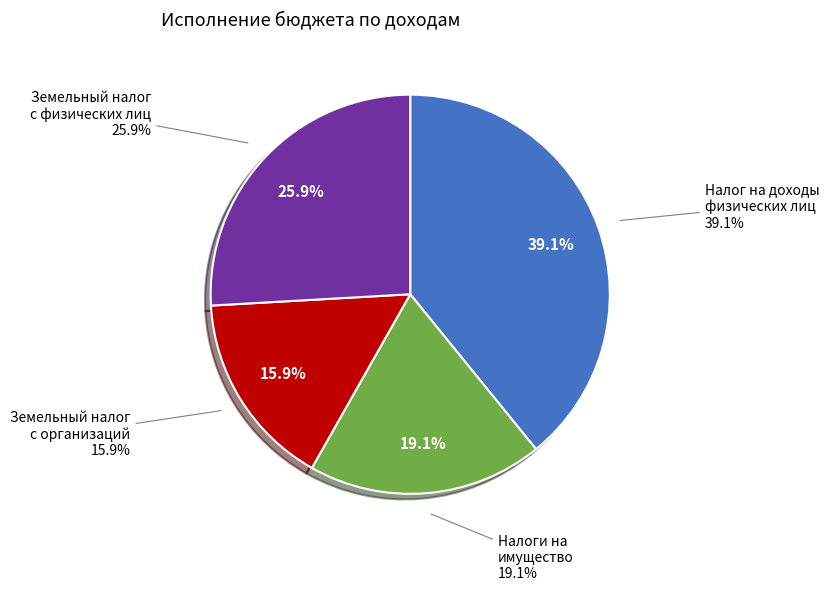

How many slices are in this pie chart?

4